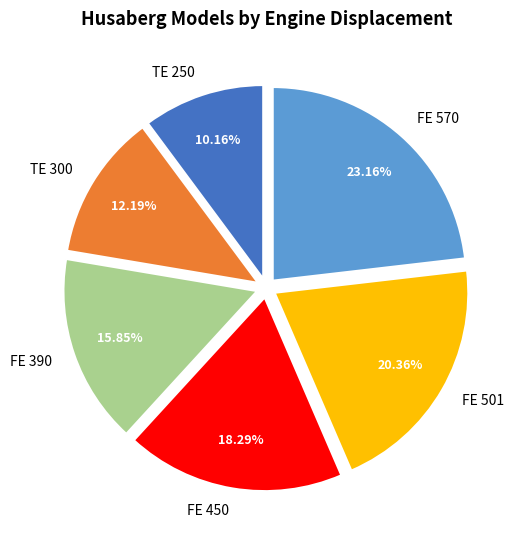

To the nearest percent, what is the combined percentage of TE 250 and FE 450?

28%